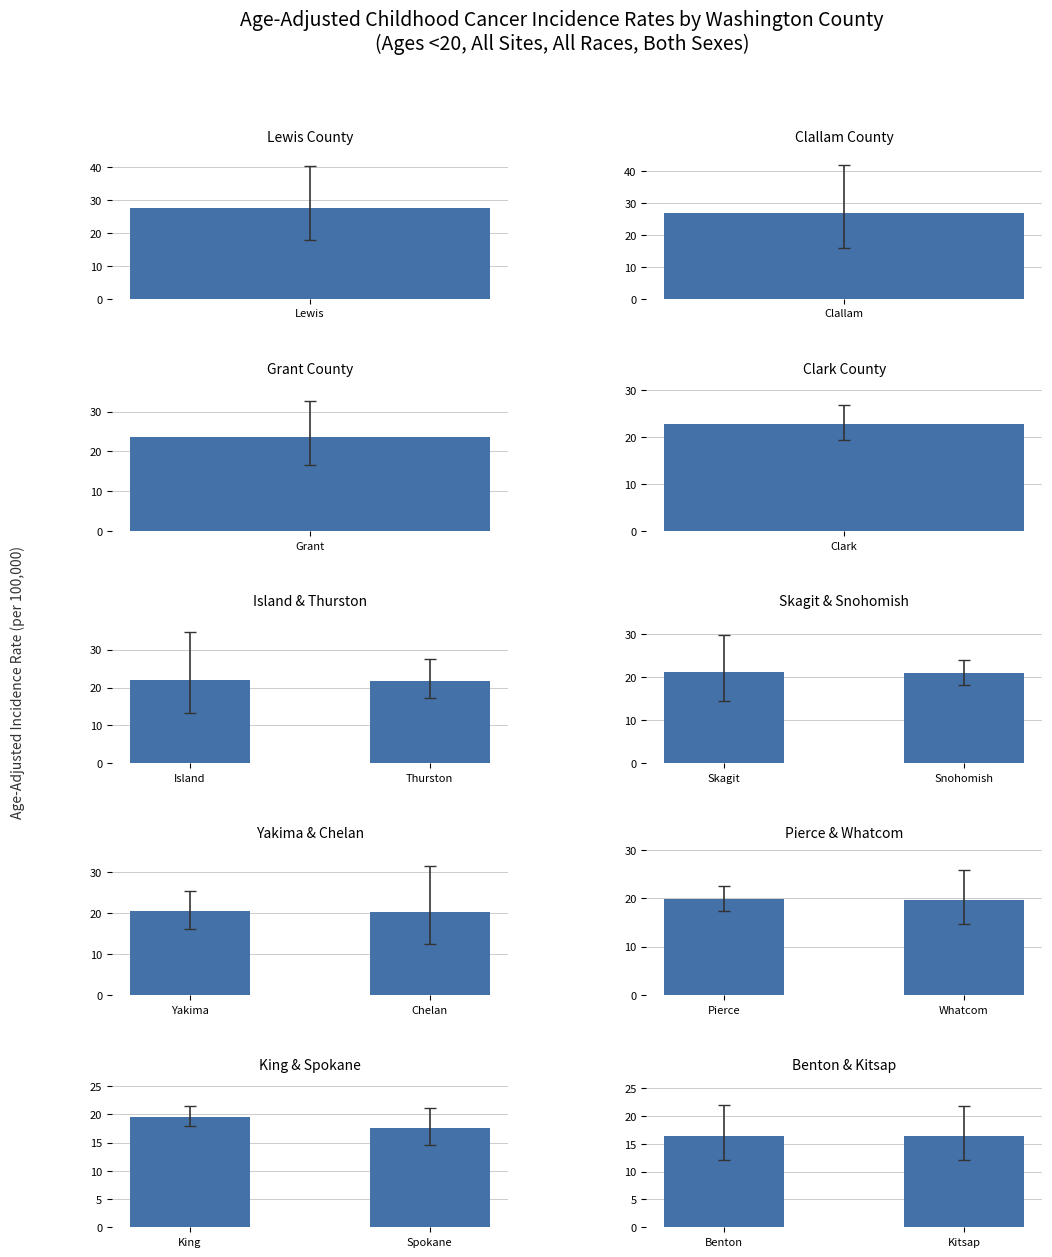

Does the chart contain stacked bars?

No